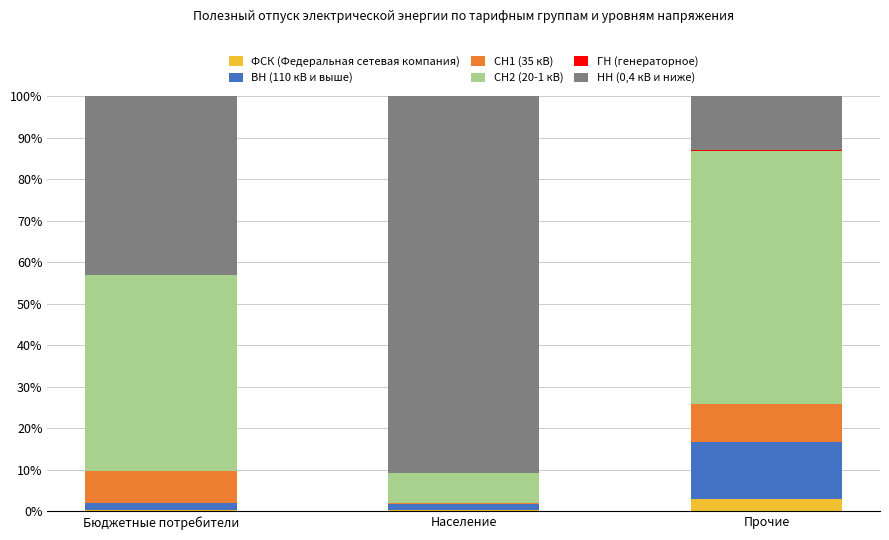

What is the sum of all ФСК (Федеральная сетевая компания) values?

3.8